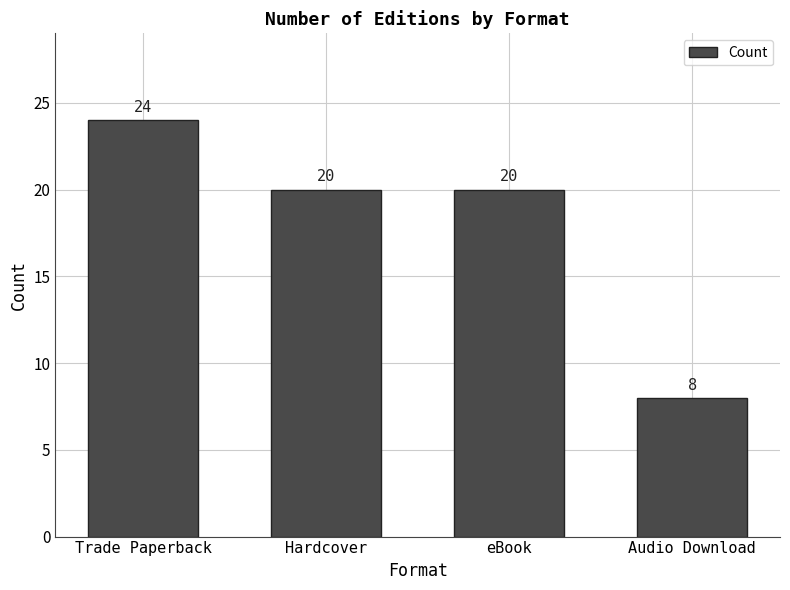

How many values are between 20 and 24?

3